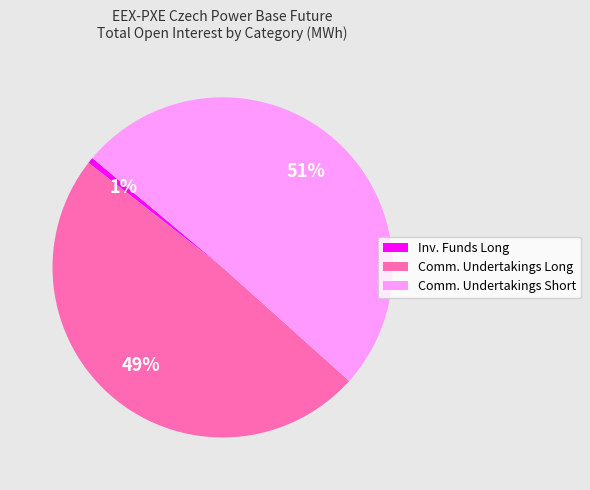

The Inv. Funds Long slice represents 7% of the pie. True or false?

False